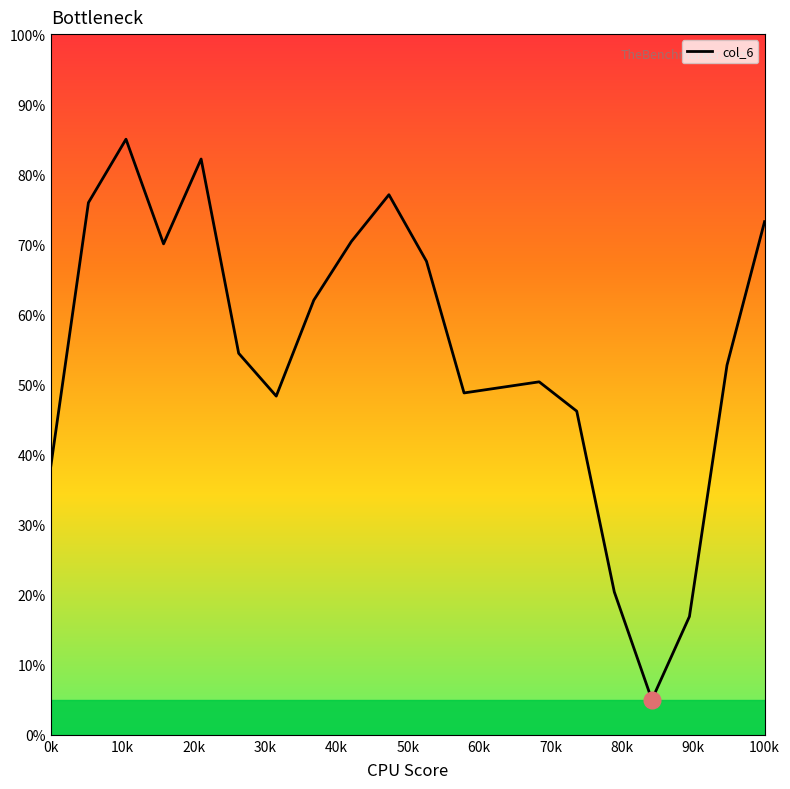

What is the smallest value displayed?

5.0